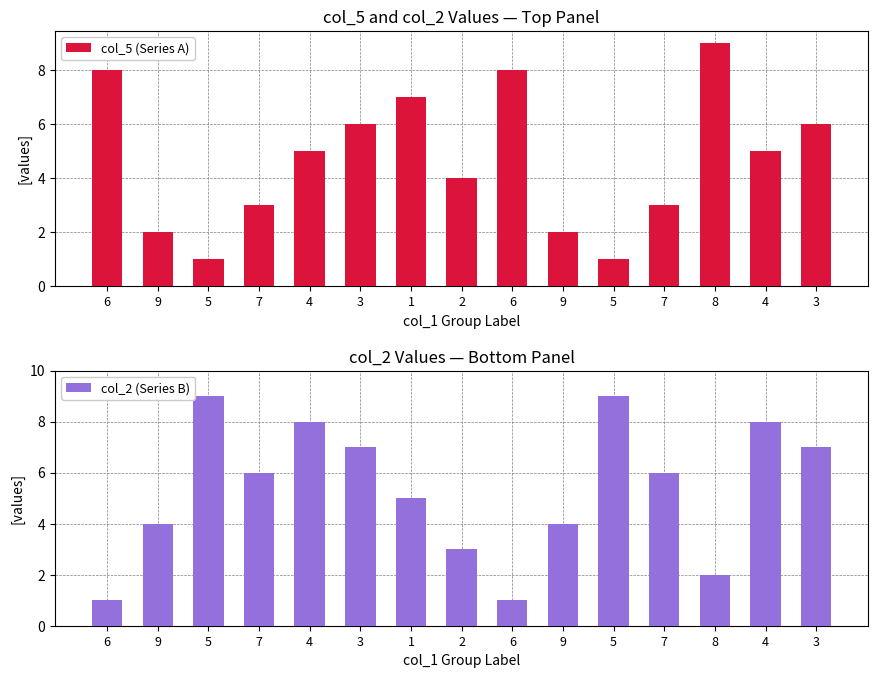

Rank the series by their average value, from lowest to highest.

col_5 (Series A), col_2 (Series B)